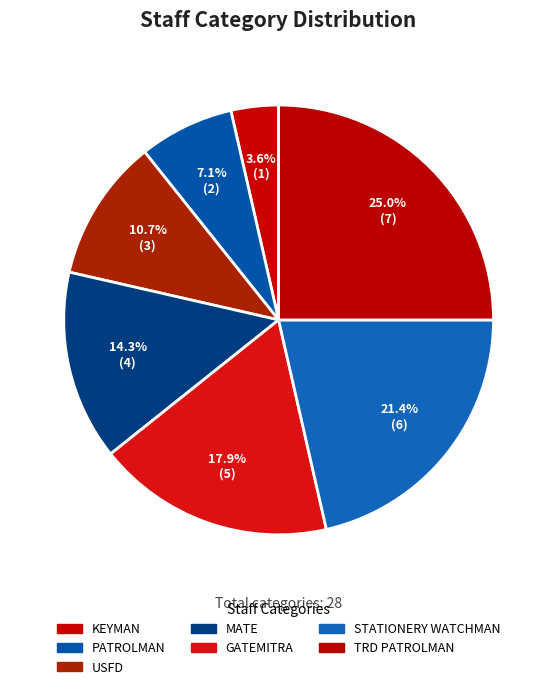

Count the number of slices in the pie.

7